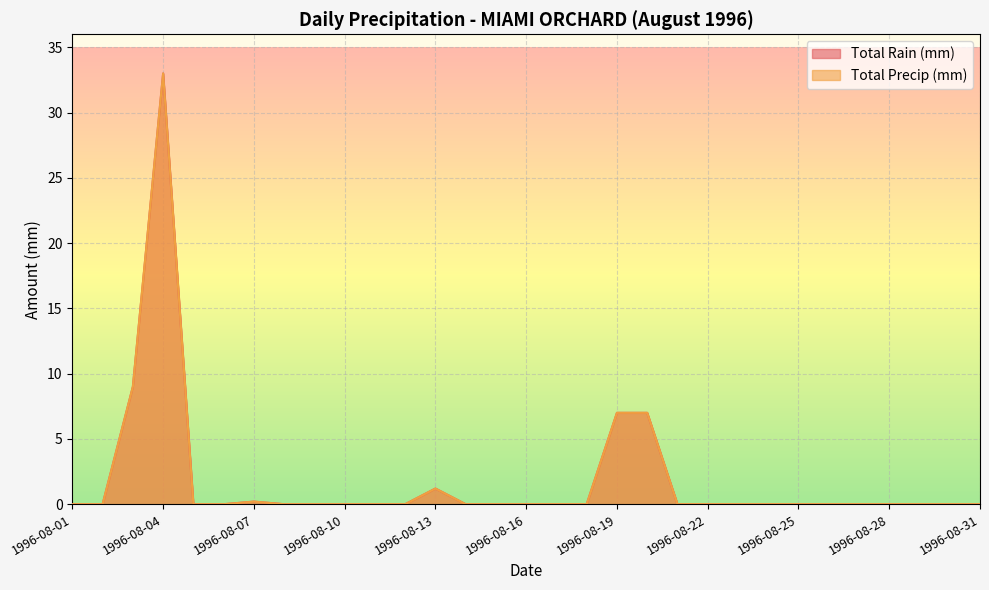

Which series has the largest total across all categories?

Total Rain (mm)